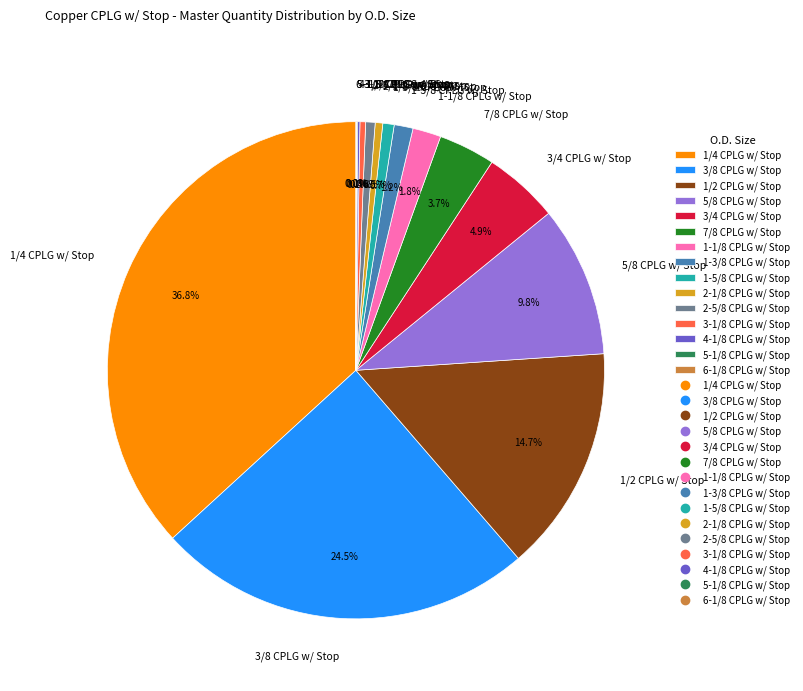

Is it true that 3/8 CPLG w/ Stop is 15% of the pie?

False